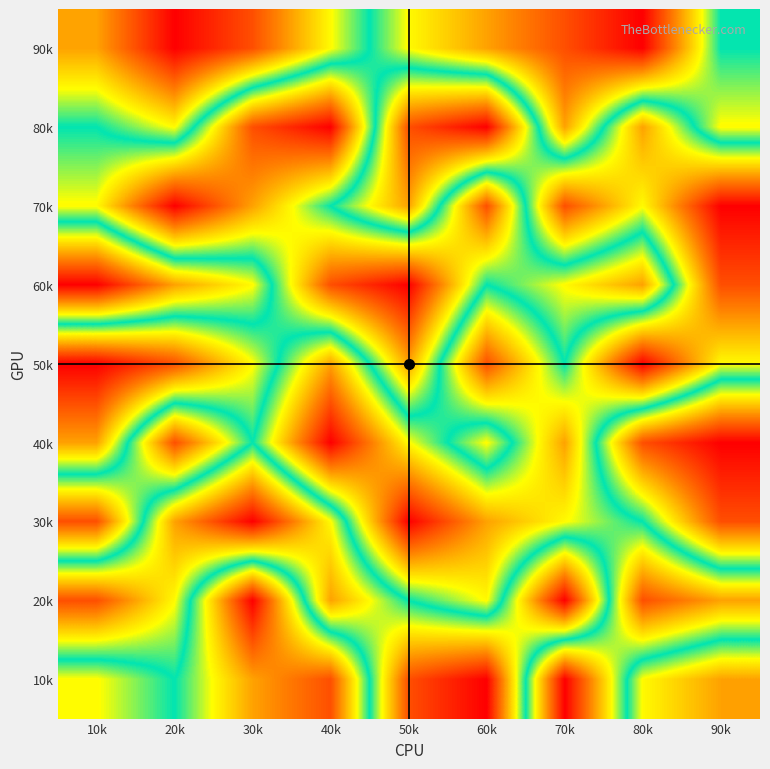

Reading left to right, extract all data points from this chart.

90k: 10k=3	20k=1	30k=2	40k=4	50k=6	60k=7	70k=8	80k=9	90k=5
80k: 10k=5	20k=4	30k=8	40k=9	50k=2	60k=1	70k=7	80k=3	90k=6
70k: 10k=6	20k=9	30k=7	40k=5	50k=3	60k=8	70k=2	80k=4	90k=1
60k: 10k=1	20k=3	30k=4	40k=8	50k=9	60k=5	70k=6	80k=7	90k=2
50k: 10k=9	20k=8	30k=6	40k=3	50k=7	60k=2	70k=5	80k=1	90k=4
40k: 10k=7	20k=2	30k=5	40k=1	50k=4	60k=6	70k=3	80k=8	90k=9
30k: 10k=2	20k=7	30k=9	40k=6	50k=1	60k=3	70k=4	80k=5	90k=8
20k: 10k=8	20k=6	30k=1	40k=7	50k=5	60k=4	70k=9	80k=2	90k=3
10k: 10k=4	20k=5	30k=3	40k=2	50k=8	60k=9	70k=1	80k=6	90k=7